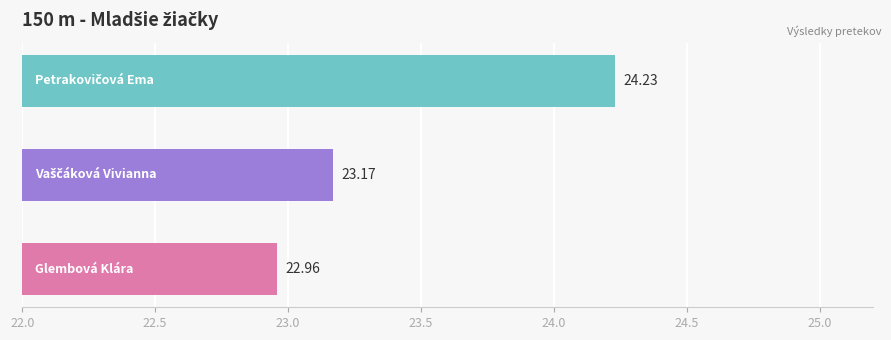

What is the maximum value shown in the chart?

24.2